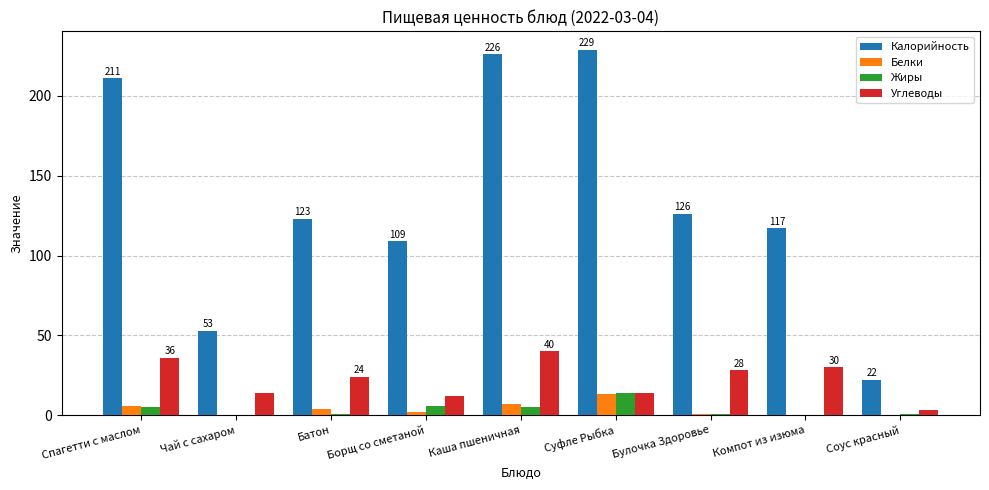

Which series has the widest spread of values?

Калорийность